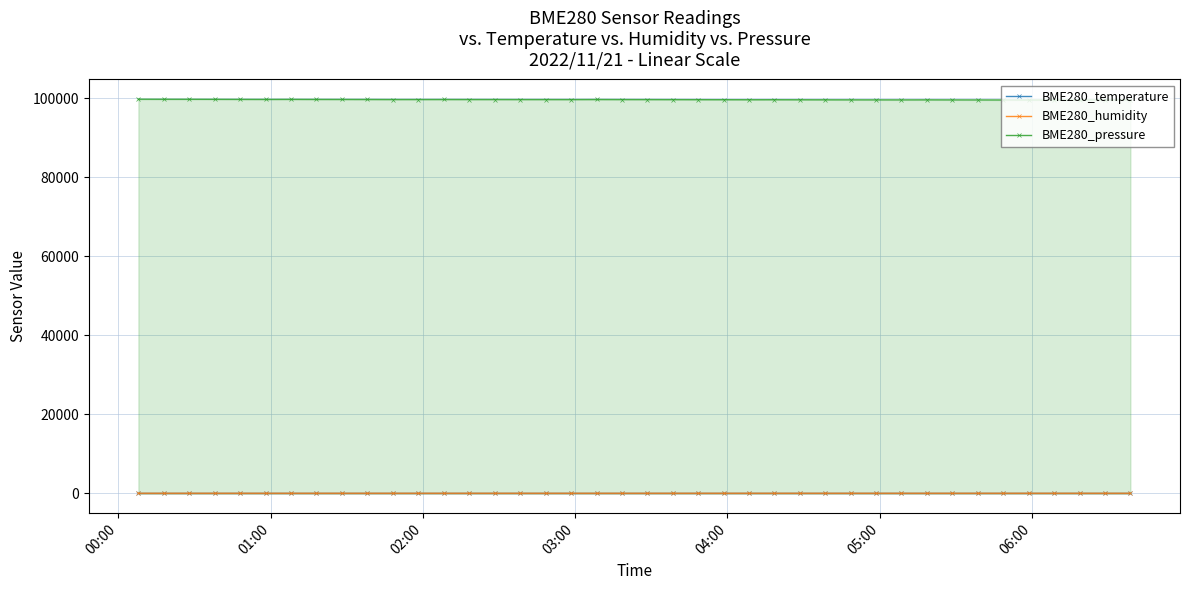

Reading left to right, what are all the values shown in this chart?

BME280_temperature: 20.5	20.5	20.4	20.4	20.4	20.3	20.3	20.4	20.4	20.4	20.4	20.3	20.4	20.3	20.3	20.3	20.4	20.3	20.3	20.3	20.3	20.3	20.3	20.3	20.3	20.3	20.3	20.3	20.3	20.2	20.3	20.4	20.5	20.6	20.6	20.7	20.7	20.6	20.7	20.8
BME280_humidity: 53.9	54.1	54.0	54.0	54.1	54.0	53.8	53.8	53.6	53.6	53.6	53.4	53.6	53.2	53.7	53.3	53.3	53.0	53.1	53.2	53.5	53.3	53.6	53.4	53.3	53.0	53.4	53.2	53.4	52.8	53.6	54.2	54.5	54.8	54.1	54.1	53.0	51.4	52.7	52.7
BME280_pressure: 99708.9	99694.5	99691.1	99679.0	99666.2	99657.1	99670.1	99654.9	99650.6	99643.5	99627.9	99630.8	99637.6	99630.7	99628.0	99622.1	99621.8	99616.7	99634.5	99621.1	99615.0	99603.7	99594.0	99583.8	99573.2	99577.8	99566.4	99557.4	99547.1	99543.1	99535.4	99546.7	99534.7	99526.1	99515.8	99512.0	99515.8	99523.1	99529.3	99533.1